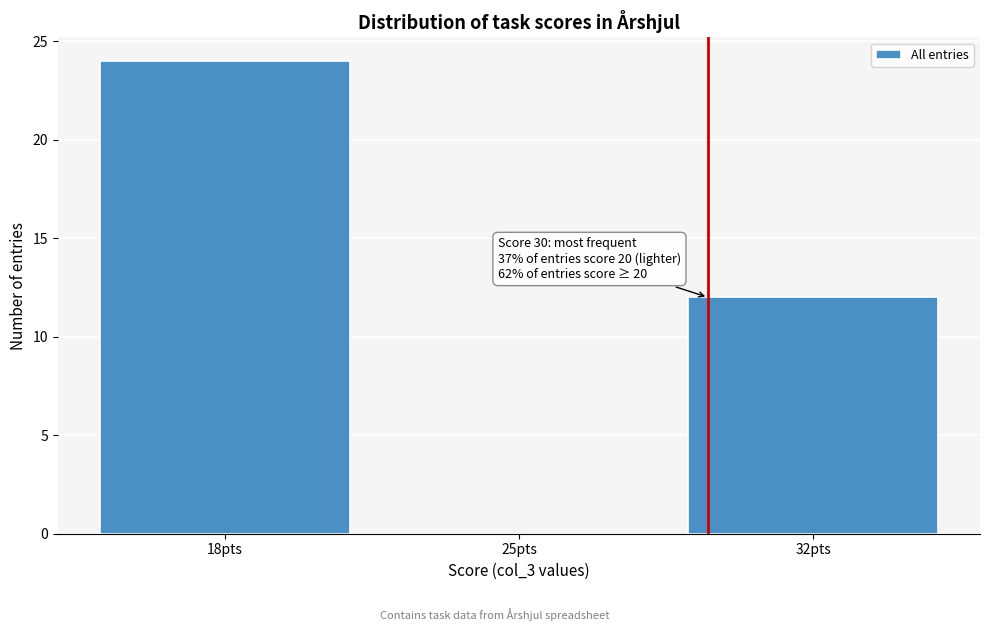

Reading left to right, extract all data points from this chart.

18pts=24	25pts=0	32pts=12